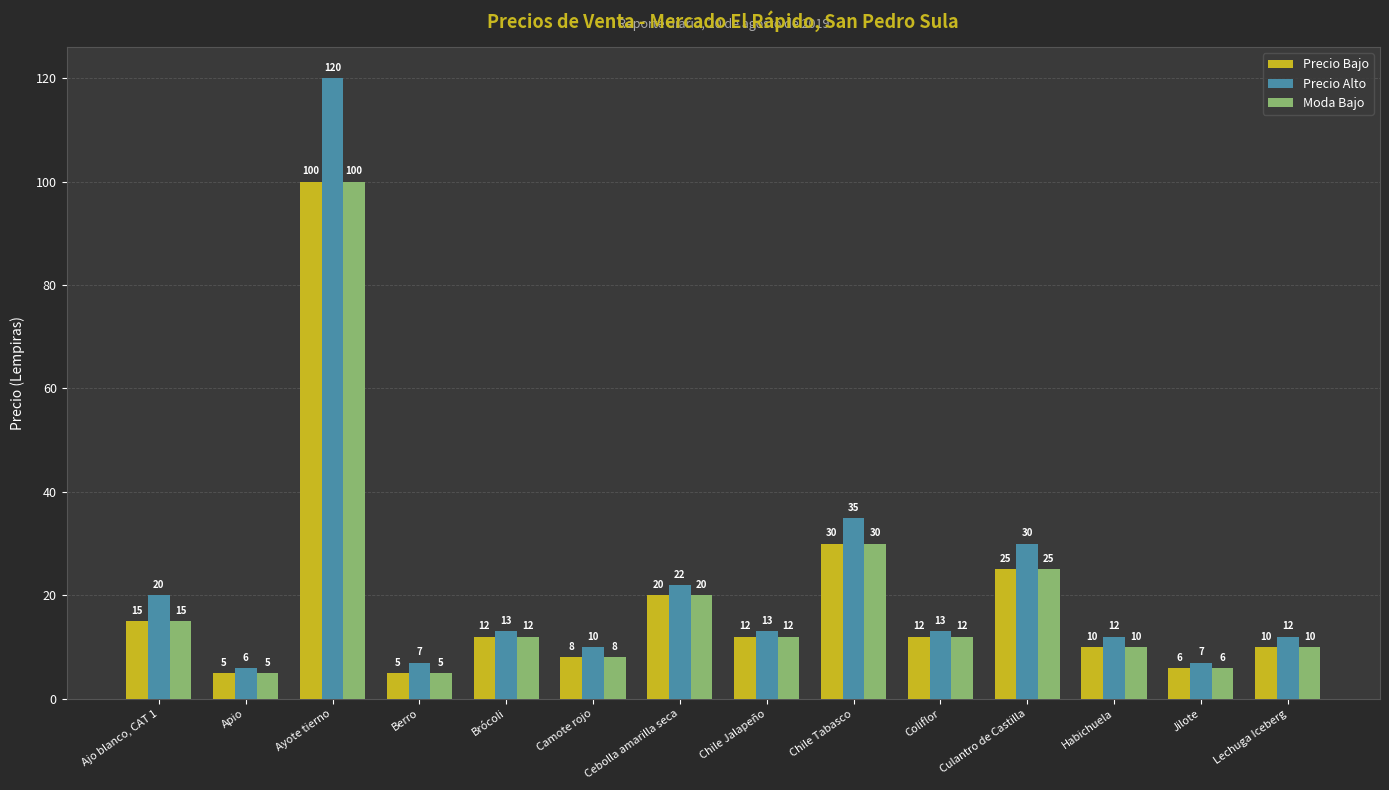

What are all the series names shown in the legend?

Precio Bajo, Precio Alto, Moda Bajo